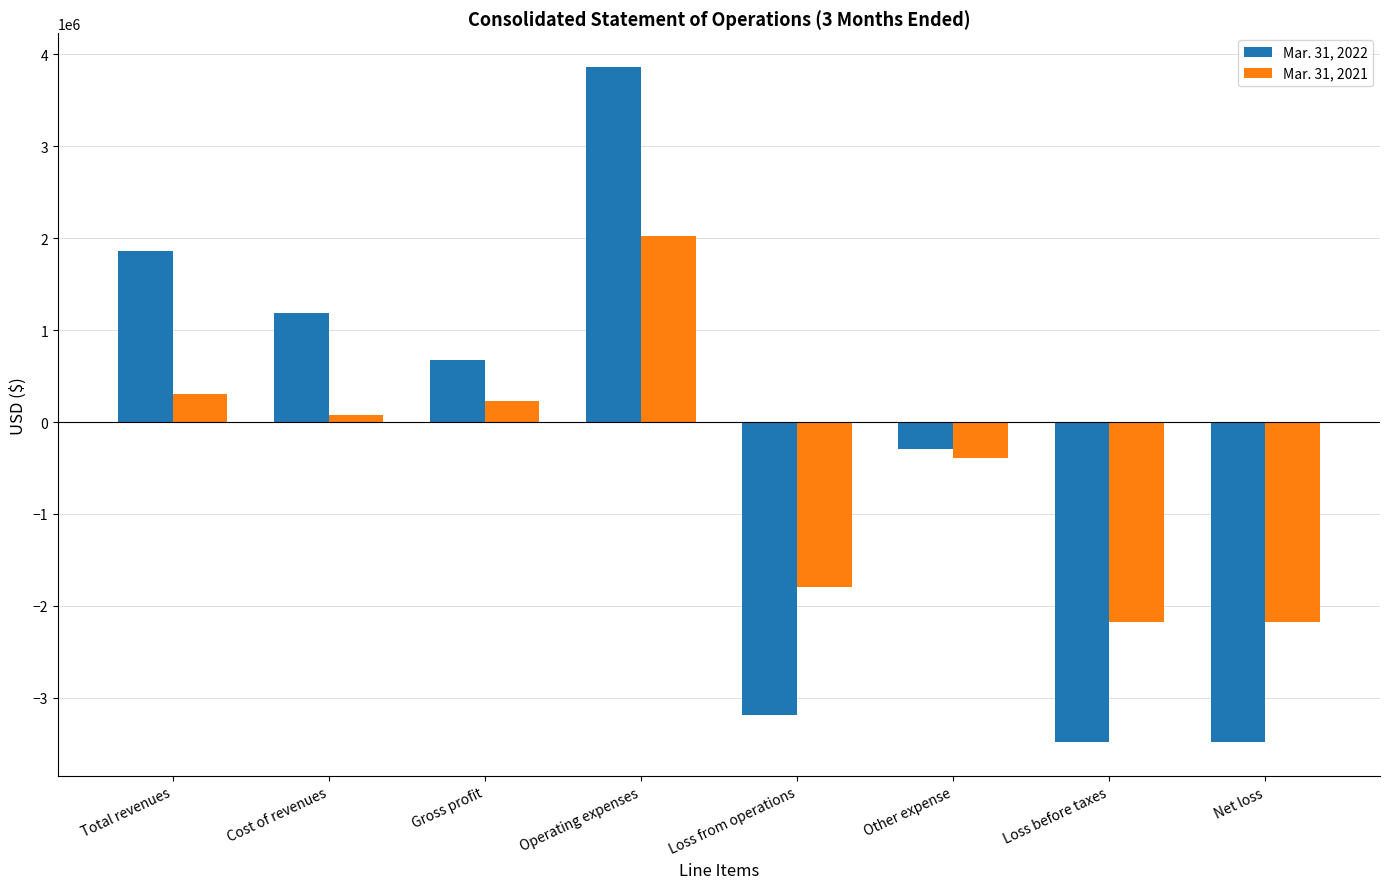

What is the minimum value for Mar. 31, 2021?

-2179882